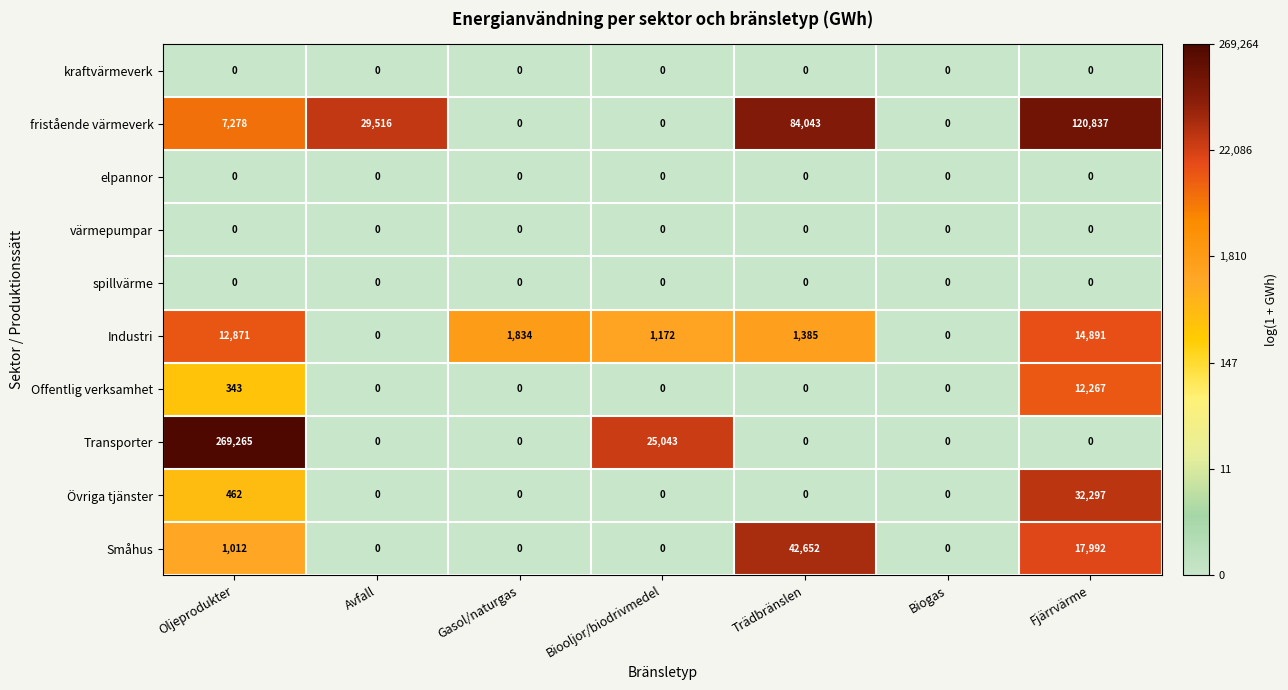

At which category does the chart reach its peak across all series?

Oljeprodukter